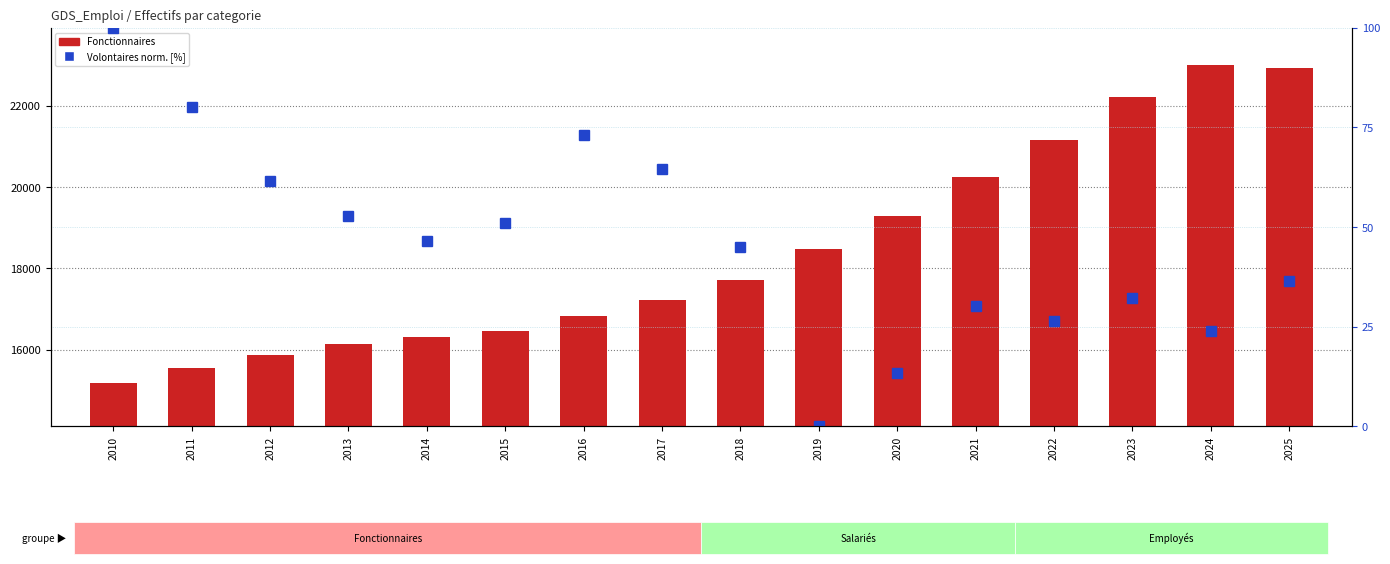

Reading left to right, extract all data points from this chart.

Fonctionnaires: 2010=15172.0	2011=15554.0	2012=15871.0	2013=16137.0	2014=16298.0	2015=16445.0	2016=16823.0	2017=17214.0	2018=17701.0	2019=18474.0	2020=19290.0	2021=20241.0	2022=21153.0	2023=22210.0	2024=22995.0	2025=22929.0
Volontaires norm. (Police et Armee) [%]: 2010=100.0	2011=80.1	2012=61.6	2013=52.8	2014=46.5	2015=50.9	2016=73.1	2017=64.6	2018=45.0	2019=0.0	2020=13.3	2021=30.3	2022=26.6	2023=32.1	2024=24.0	2025=36.5